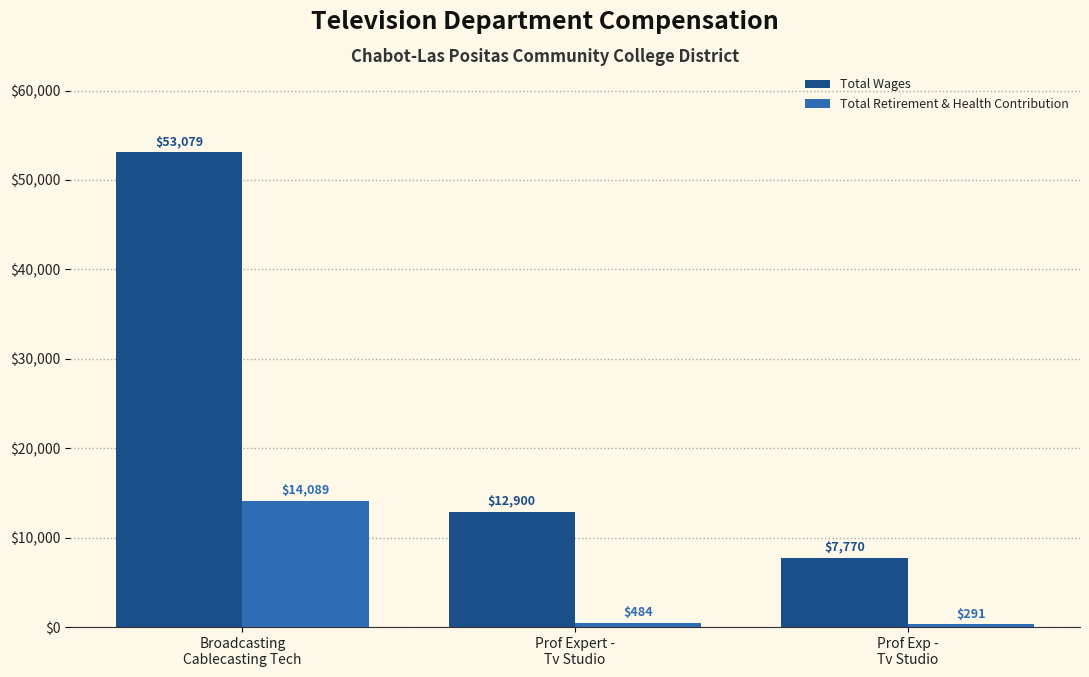

Where does the Total Wages series first go above 12900?

Broadcasting
Cablecasting Tech